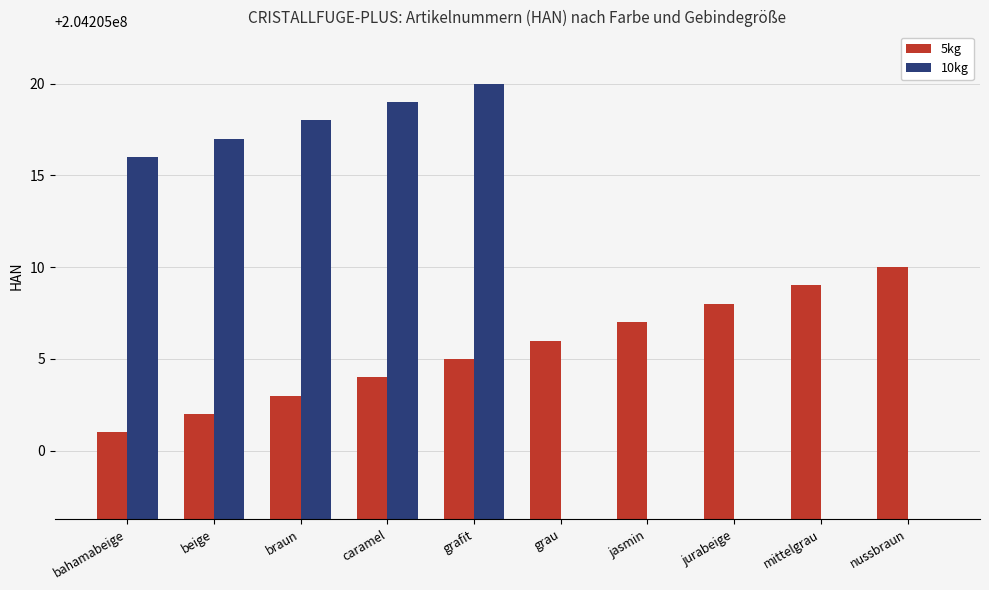

List the labels in order of 5kg value, smallest first.

bahamabeige, beige, braun, caramel, grafit, grau, jasmin, jurabeige, mittelgrau, nussbraun